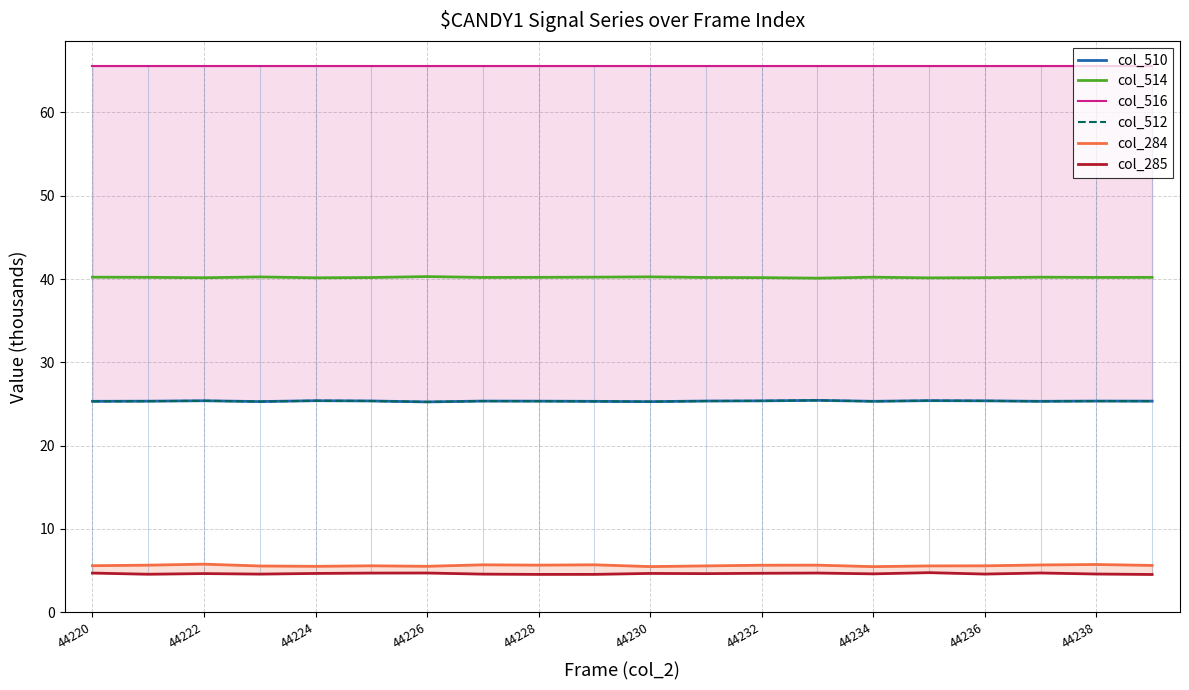

What is the lowest value of the col_514 series?

40.1